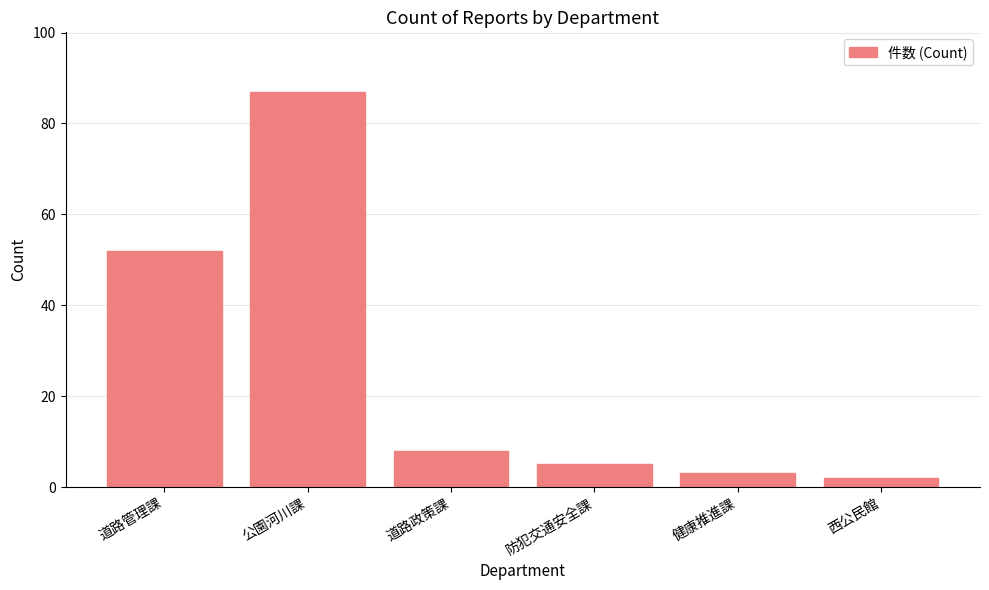

Is it true that the value at 道路管理課 is 52?

True